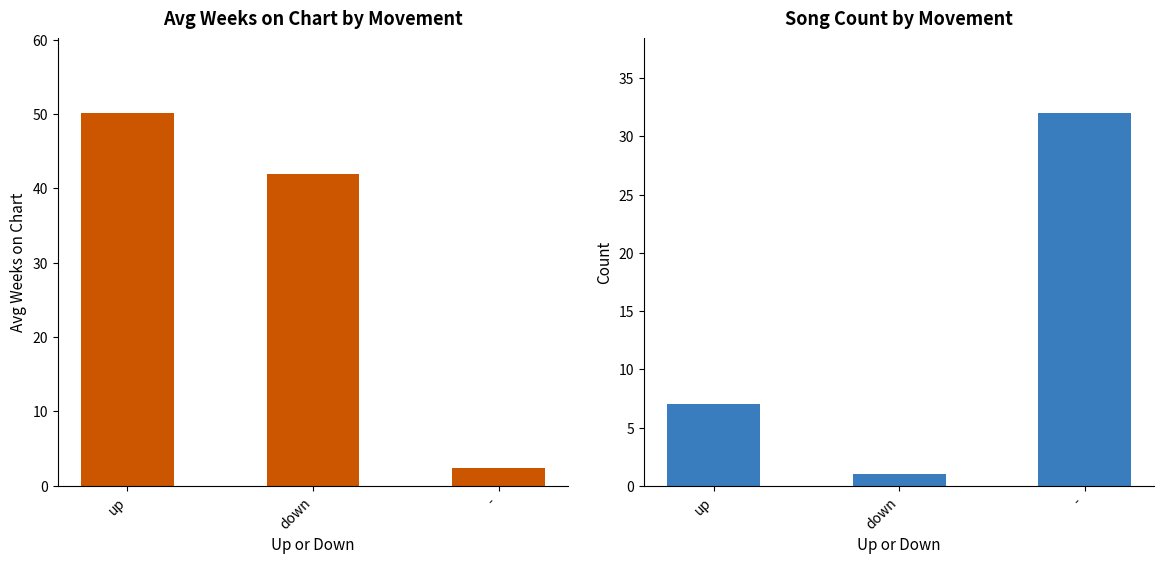

List the series in order of their peak value, lowest first.

Count, Avg Weeks on Chart